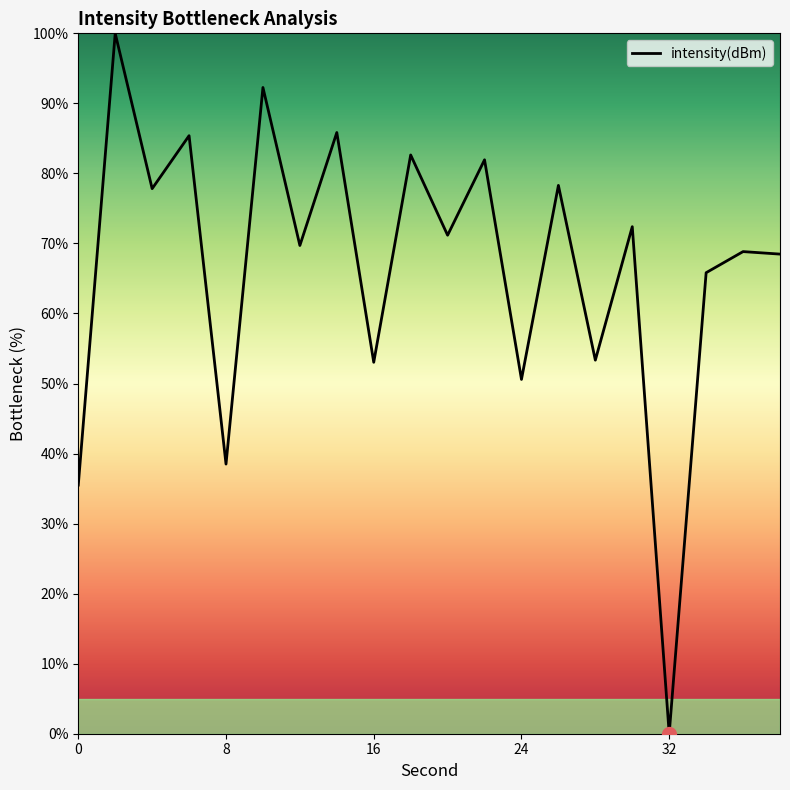

What is the difference between the maximum and minimum values?

100.0